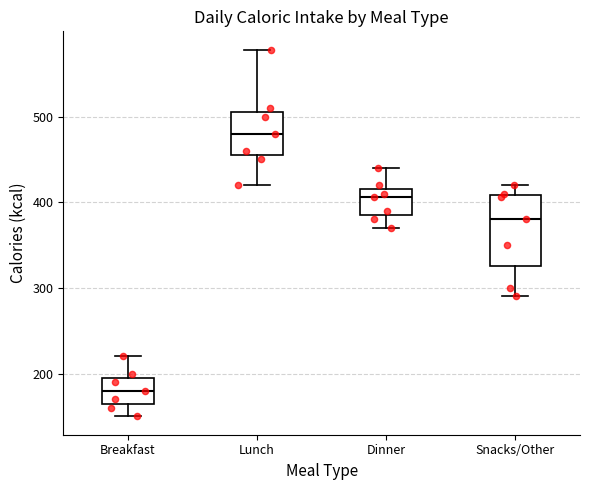

Reading left to right, read every box against the y-axis: the position of its median line, the range the box covers, and the ends of its whiskers. The values are not printed on the chart, so give them approximately, as read against the axis.

Breakfast: median 180, box 170 to 200, whiskers 150 to 220
Lunch: median 480, box 460 to 510, whiskers 420 to 580
Dinner: median 410, box 390 to 420, whiskers 370 to 440
Snacks/Other: median 380, box 330 to 410, whiskers 290 to 420